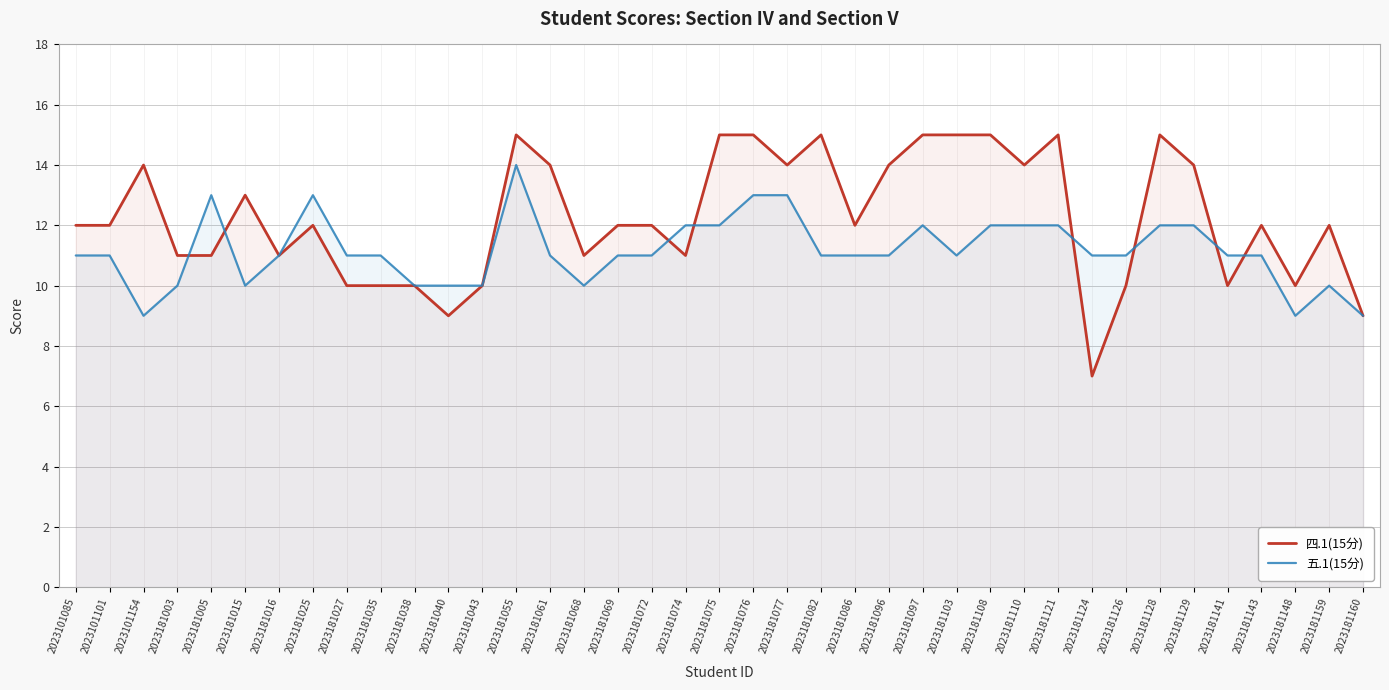

Reading left to right, what are all the values shown in this chart?

四.1(15分): 2023101085=12	2023101101=12	2023101154=14	2023181003=11	2023181005=11	2023181015=13	2023181016=11	2023181025=12	2023181027=10	2023181035=10	2023181038=10	2023181040=9	2023181043=10	2023181055=15	2023181061=14	2023181068=11	2023181069=12	2023181072=12	2023181074=11	2023181075=15	2023181076=15	2023181077=14	2023181082=15	2023181086=12	2023181096=14	2023181097=15	2023181103=15	2023181108=15	2023181110=14	2023181121=15	2023181124=7	2023181126=10	2023181128=15	2023181129=14	2023181141=10	2023181143=12	2023181148=10	2023181159=12	2023181160=9
五.1(15分): 2023101085=11	2023101101=11	2023101154=9	2023181003=10	2023181005=13	2023181015=10	2023181016=11	2023181025=13	2023181027=11	2023181035=11	2023181038=10	2023181040=10	2023181043=10	2023181055=14	2023181061=11	2023181068=10	2023181069=11	2023181072=11	2023181074=12	2023181075=12	2023181076=13	2023181077=13	2023181082=11	2023181086=11	2023181096=11	2023181097=12	2023181103=11	2023181108=12	2023181110=12	2023181121=12	2023181124=11	2023181126=11	2023181128=12	2023181129=12	2023181141=11	2023181143=11	2023181148=9	2023181159=10	2023181160=9